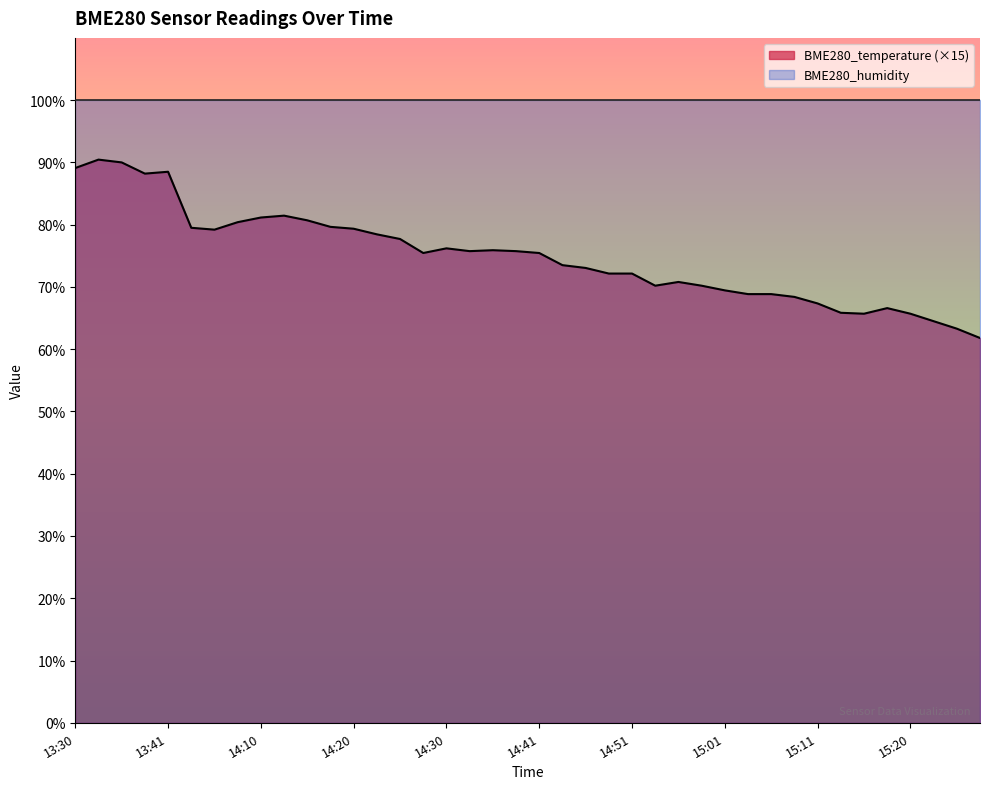

Is it true that the value at 14:07 is 80.4?

True